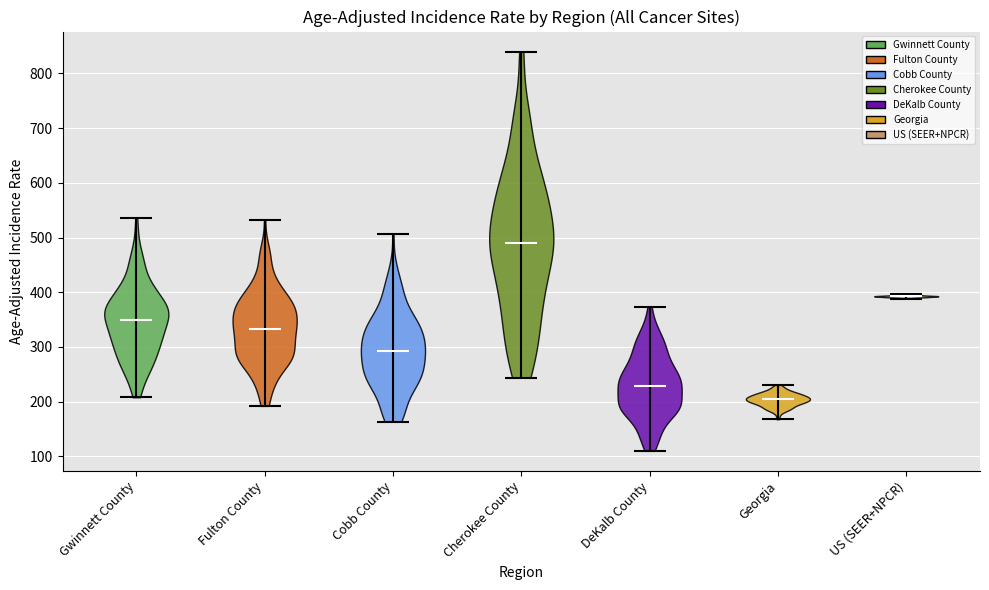

What is the lowest point the violin for Cherokee County reaches on the y-axis? The values are not printed on the chart, so give them approximately, as read against the axis.

240